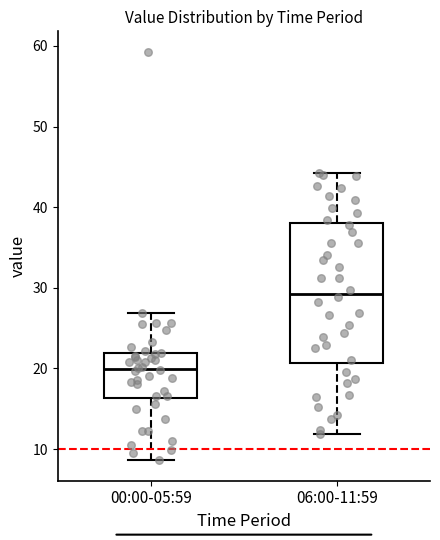

Which box is the tallest, from its lower edge to its upper edge?

06:00-11:59